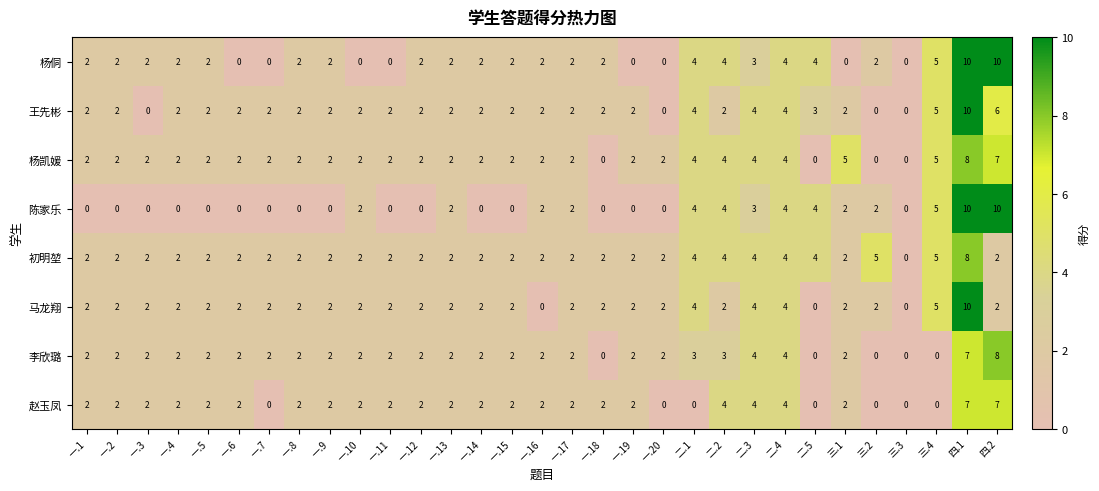

The 赵玉凤 series shows 4 at 三.3. True or false?

False